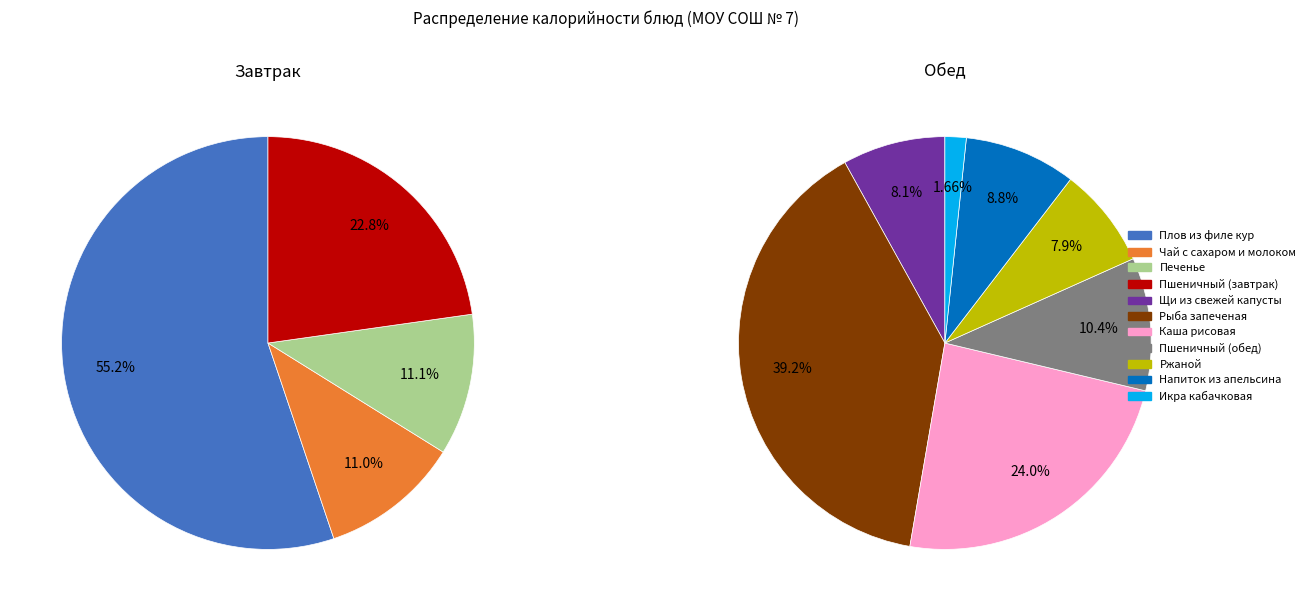

Which category has the biggest portion of the pie?

Рыба запеченая